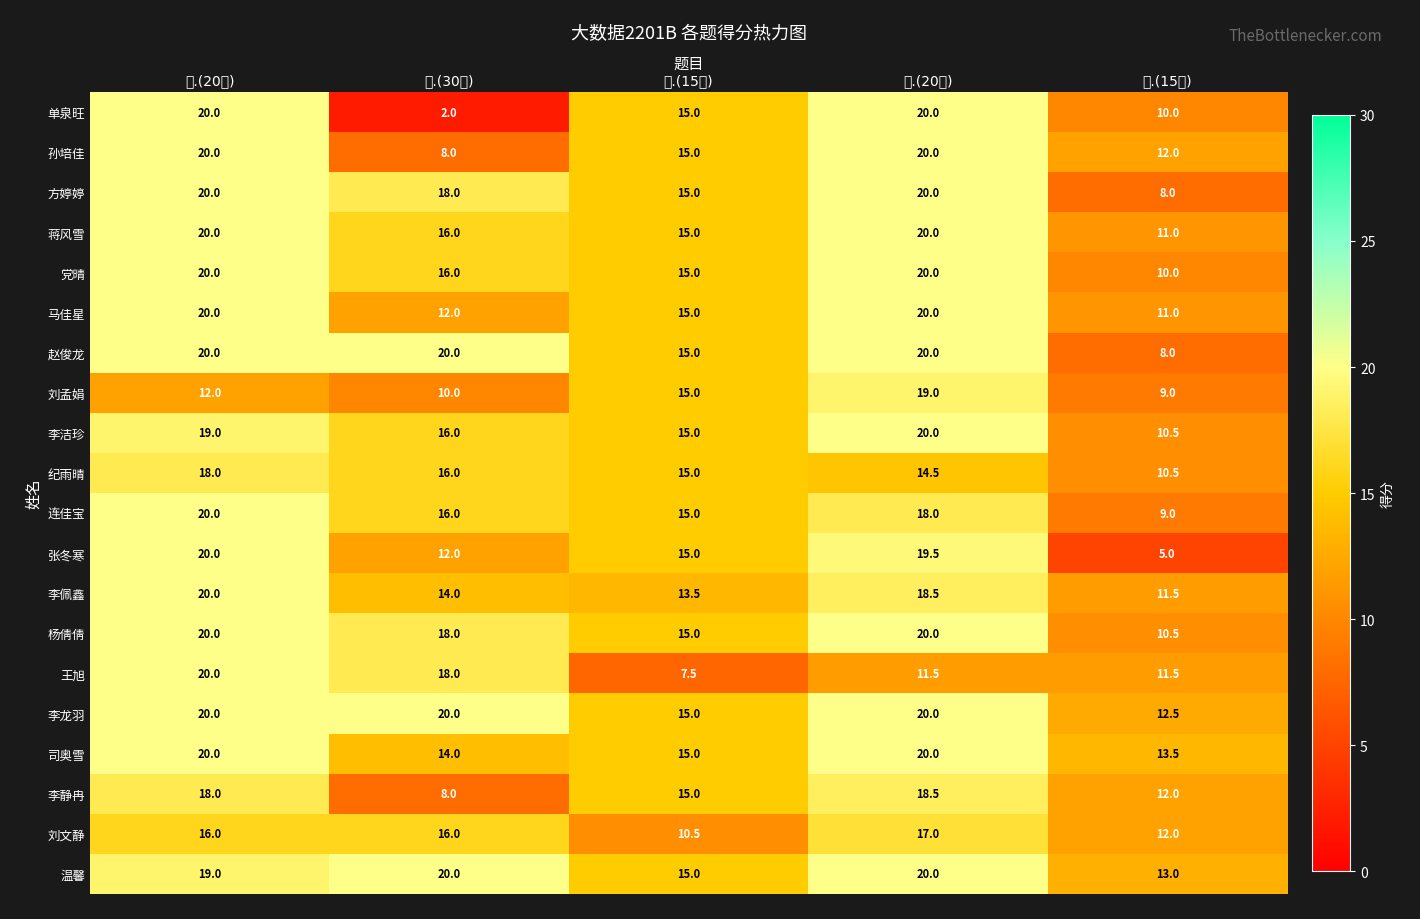

How many data points does each series have?

5